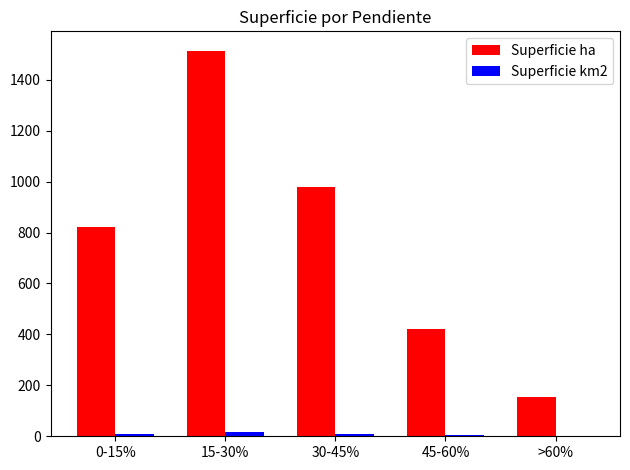

At which category is the sum across all series the highest?

15-30%